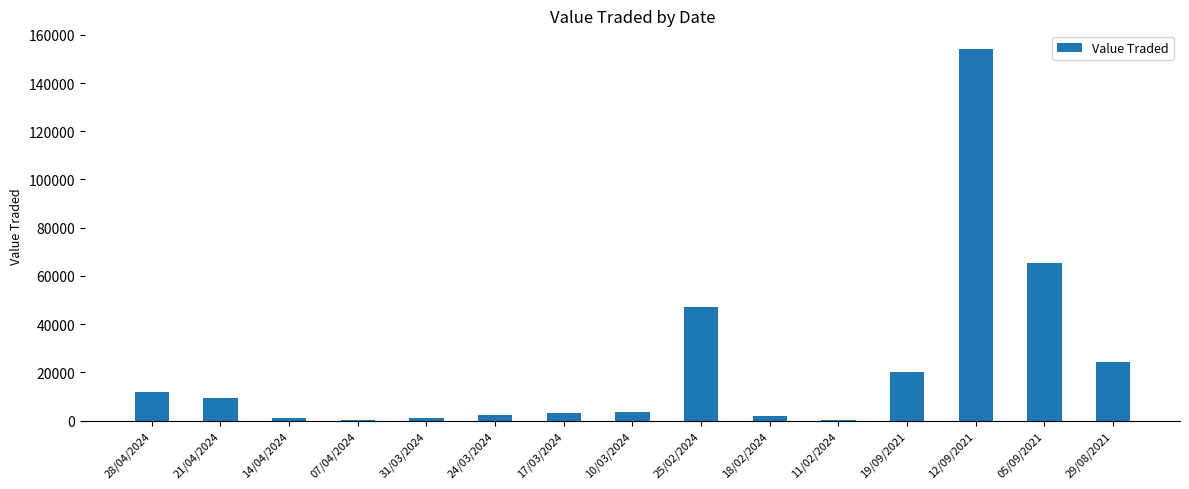

The value at 29/08/2021 is 6246. True or false?

False